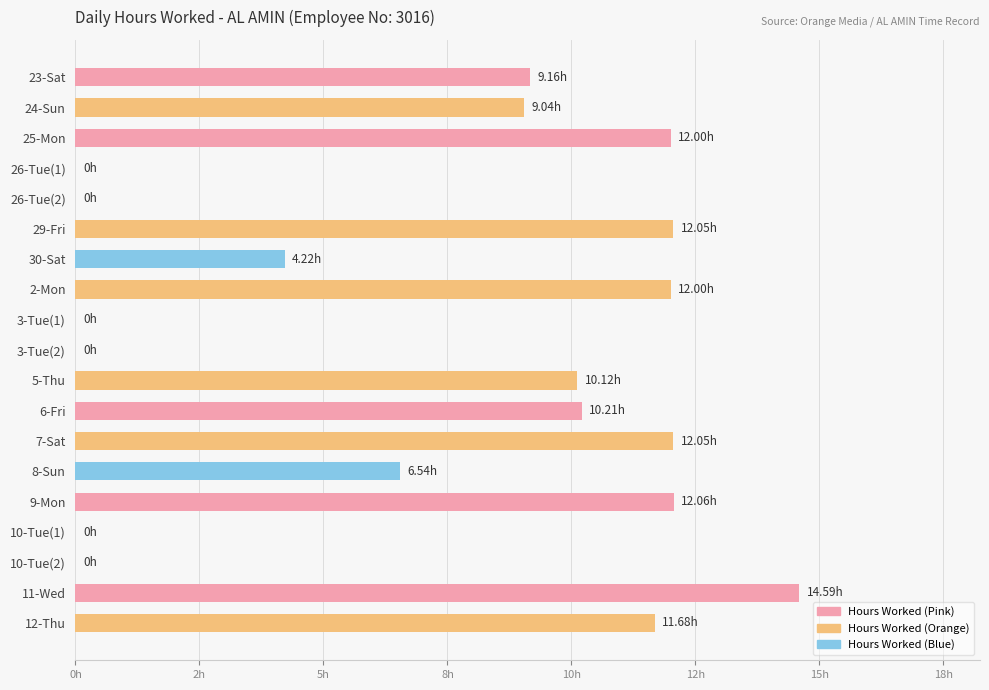

What is the average value?

7.1